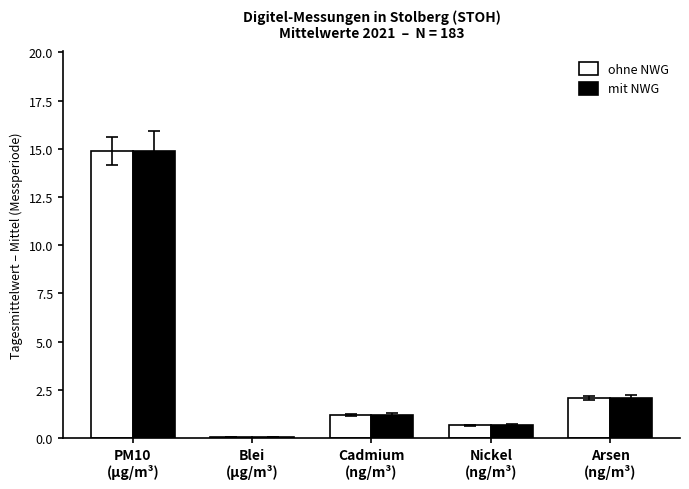

What is the maximum value for mit NWG?

14.9